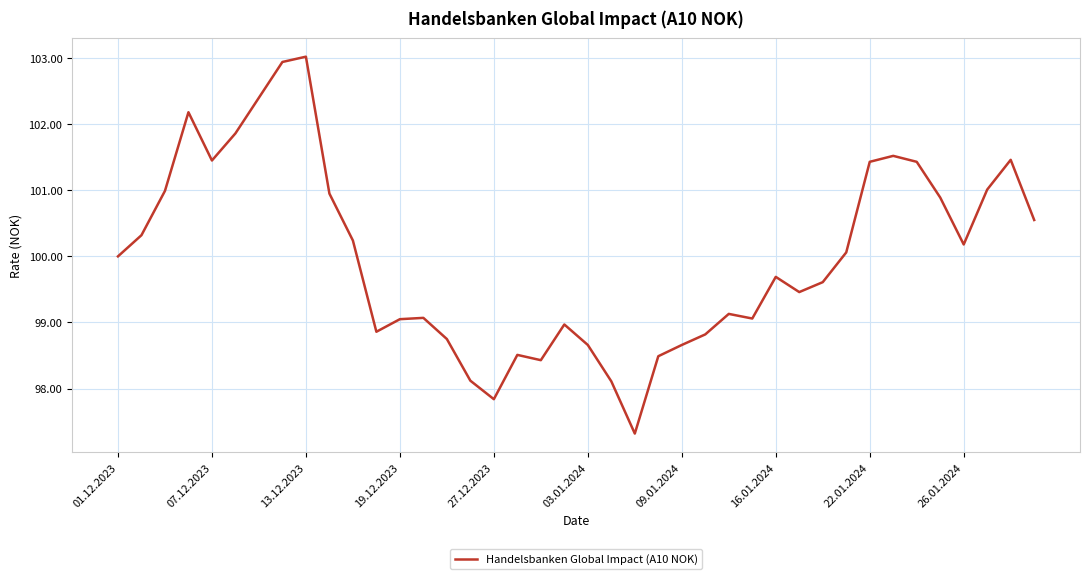

How many values are below 100?

20